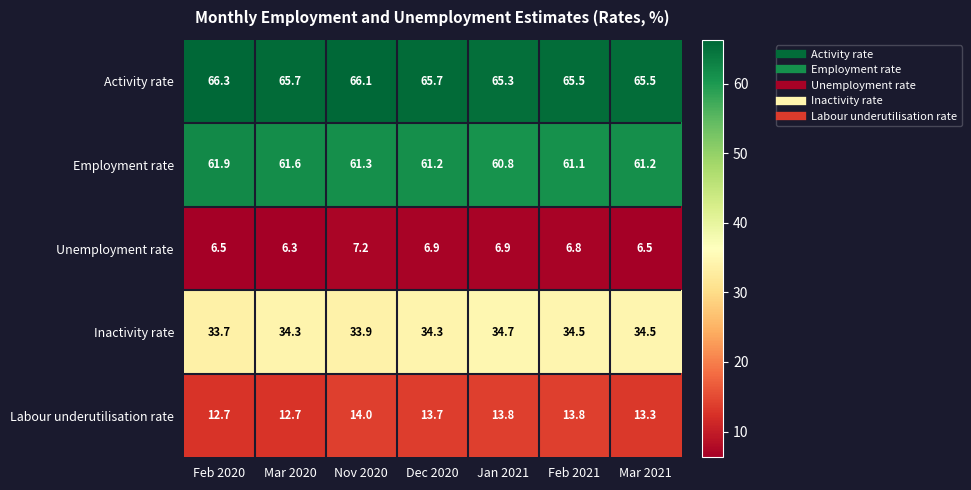

What is the difference between the highest and lowest values at Feb 2020?

59.8